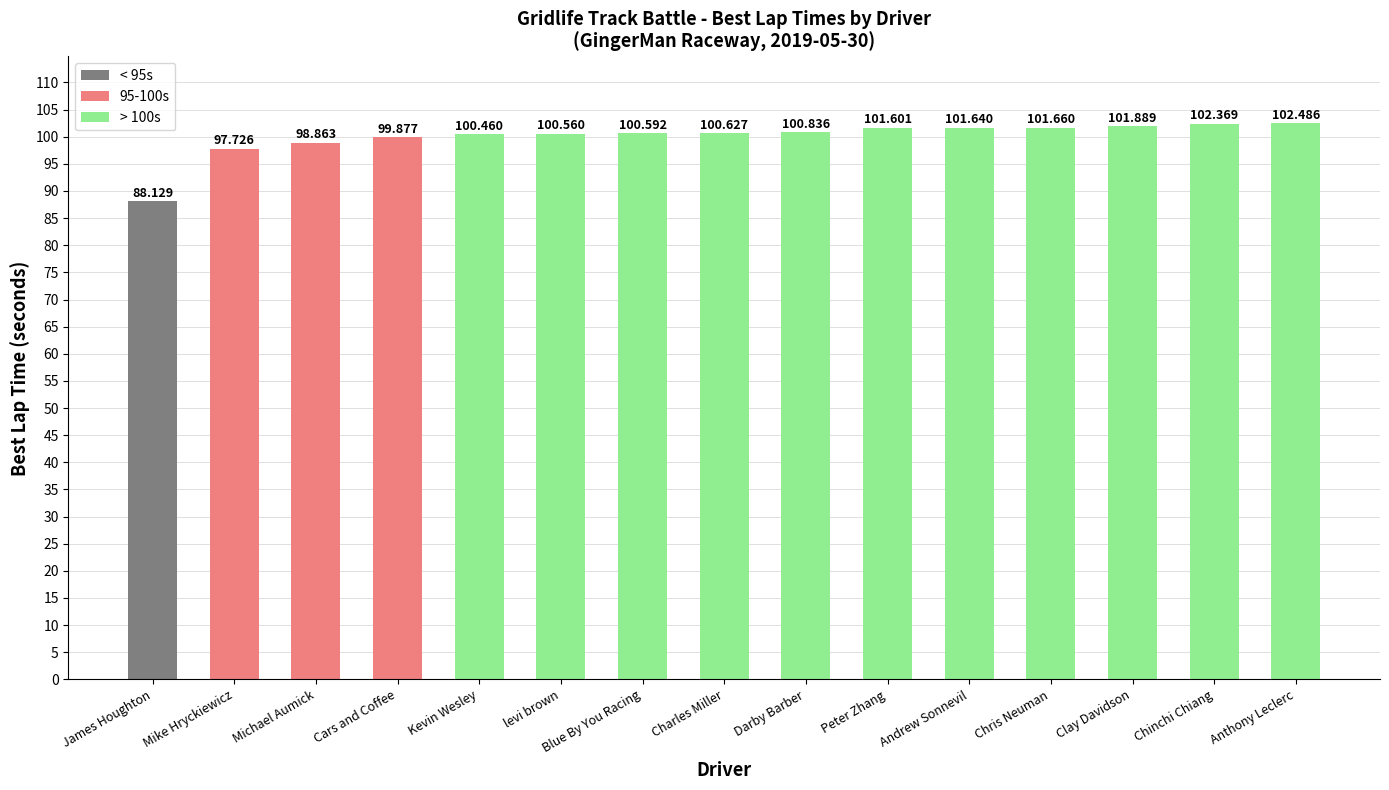

Count the number of data series in this chart.

1